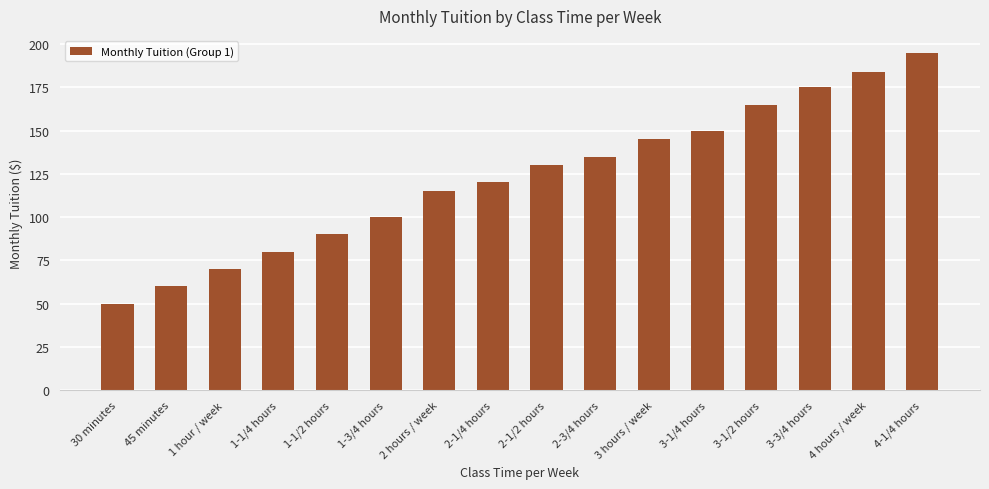

Which has a higher value, 4 hours / week or 45 minutes?

4 hours / week